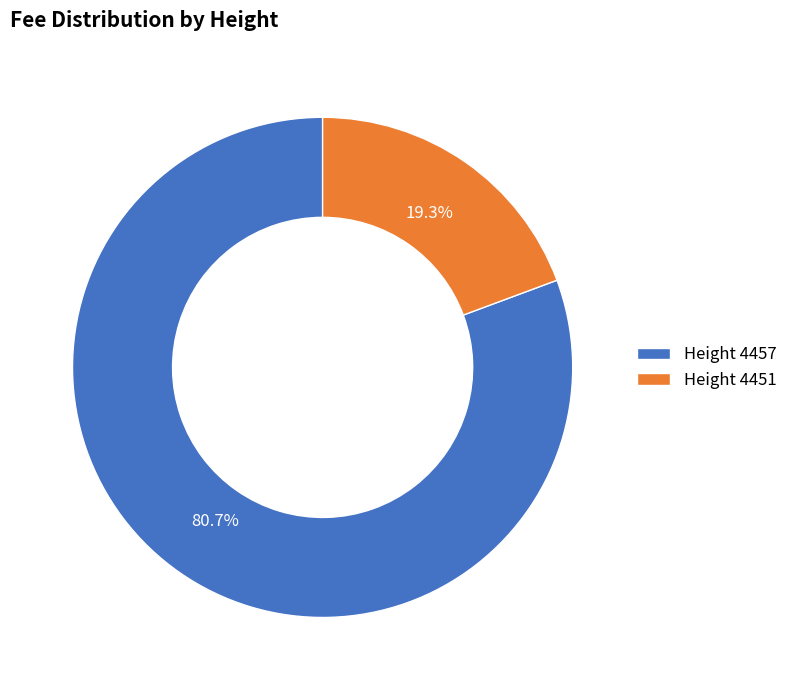

Does Height 4451 represent more than half of the total?

No